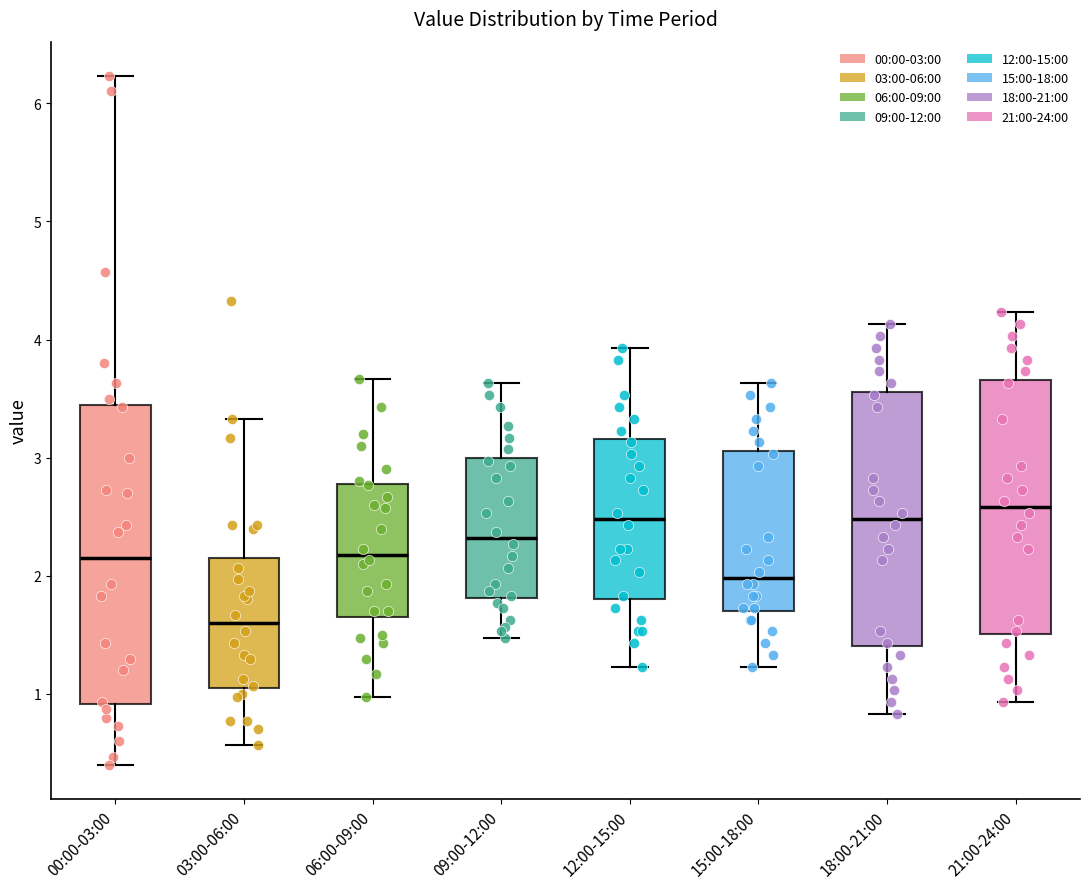

Reading left to right, read every box against the y-axis: the position of its median line, the range the box covers, and the ends of its whiskers. The values are not printed on the chart, so give them approximately, as read against the axis.

00:00-03:00: median 2.2, box 0.9 to 3.4, whiskers 0.4 to 6.2
03:00-06:00: median 1.6, box 1.1 to 2.2, whiskers 0.6 to 3.3
06:00-09:00: median 2.2, box 1.7 to 2.8, whiskers 1.0 to 3.7
09:00-12:00: median 2.3, box 1.8 to 3.0, whiskers 1.5 to 3.6
12:00-15:00: median 2.5, box 1.8 to 3.2, whiskers 1.2 to 3.9
15:00-18:00: median 2.0, box 1.7 to 3.1, whiskers 1.2 to 3.6
18:00-21:00: median 2.5, box 1.4 to 3.6, whiskers 0.8 to 4.1
21:00-24:00: median 2.6, box 1.5 to 3.7, whiskers 0.9 to 4.2